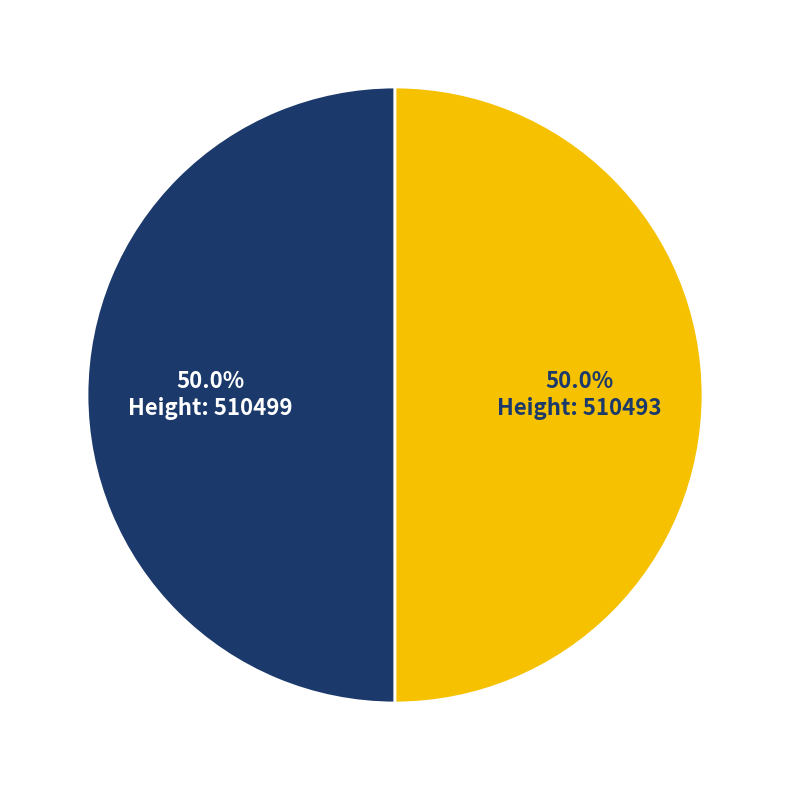

How many slices are in this pie chart?

2